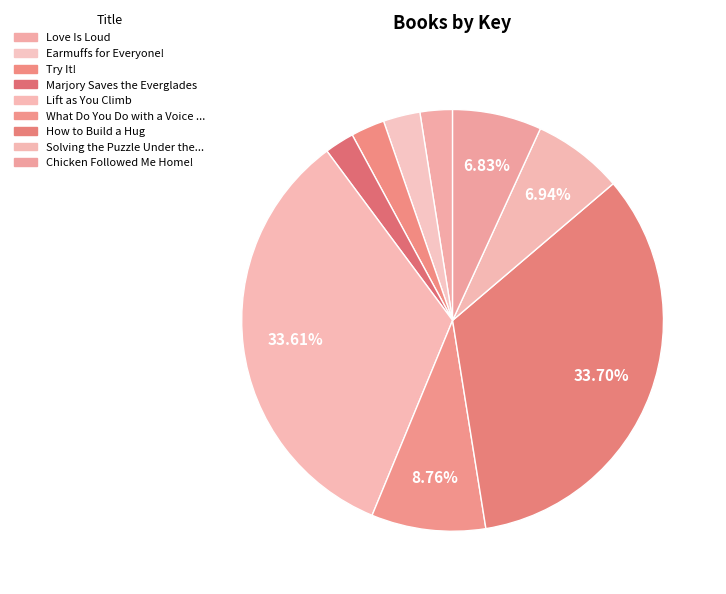

Count the number of slices in the pie.

9